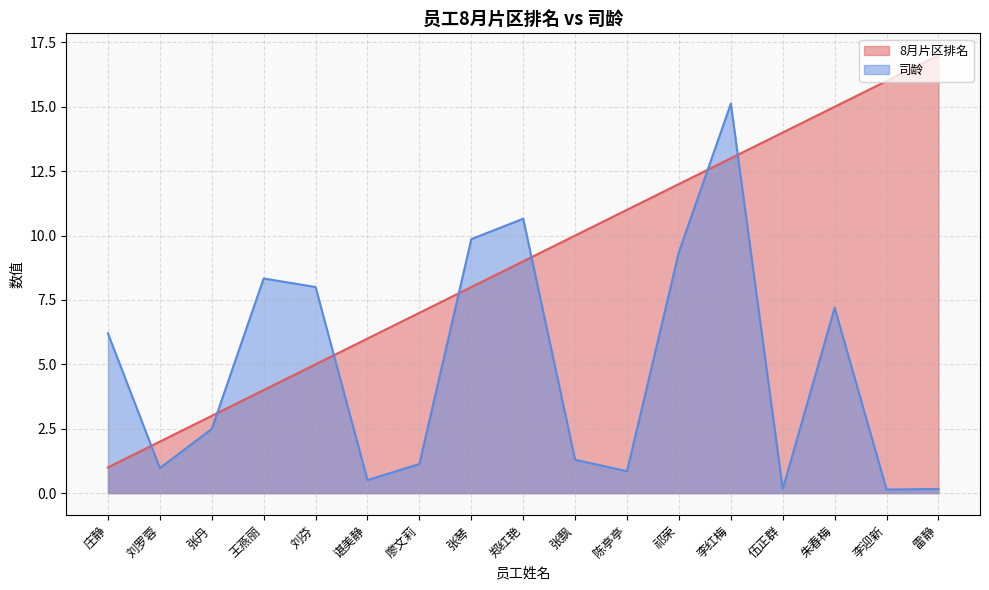

List the series in order of their overall mean, highest first.

8月片区排名, 司龄